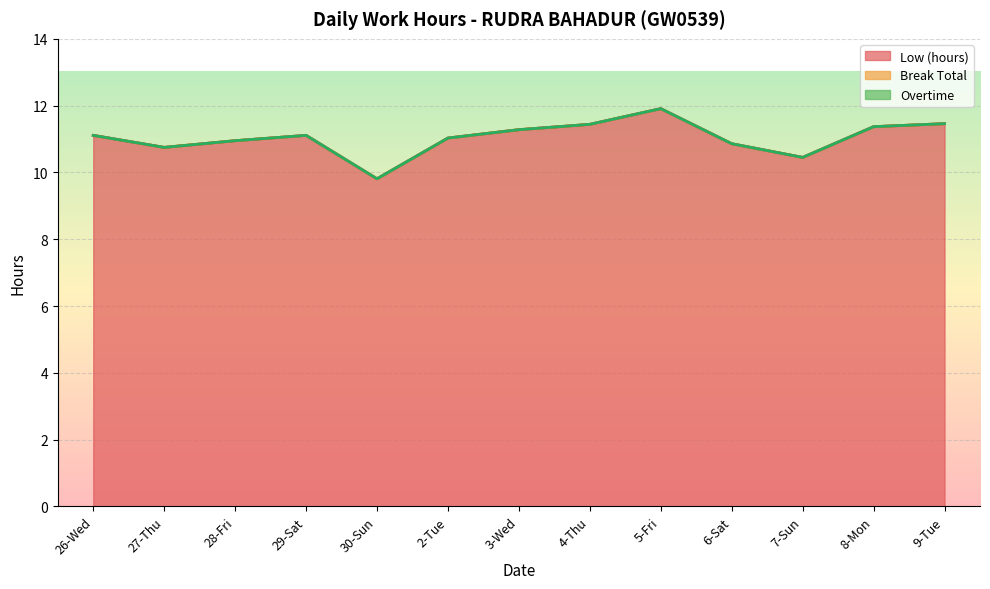

Reading right to left, transcribe all the data shown in this chart.

Low (hours): 9-Tue=11.5	8-Mon=11.4	7-Sun=10.4	6-Sat=10.9	5-Fri=11.9	4-Thu=11.4	3-Wed=11.3	2-Tue=11.0	30-Sun=9.8	29-Sat=11.1	28-Fri=10.9	27-Thu=10.8	26-Wed=11.1
Break Total: 9-Tue=0.0	8-Mon=0.0	7-Sun=0.0	6-Sat=0.0	5-Fri=0.0	4-Thu=0.0	3-Wed=0.0	2-Tue=0.0	30-Sun=0.0	29-Sat=0.0	28-Fri=0.0	27-Thu=0.0	26-Wed=0.0
Overtime: 9-Tue=0.0	8-Mon=0.0	7-Sun=0.0	6-Sat=0.0	5-Fri=0.0	4-Thu=0.0	3-Wed=0.0	2-Tue=0.0	30-Sun=0.0	29-Sat=0.0	28-Fri=0.0	27-Thu=0.0	26-Wed=0.0